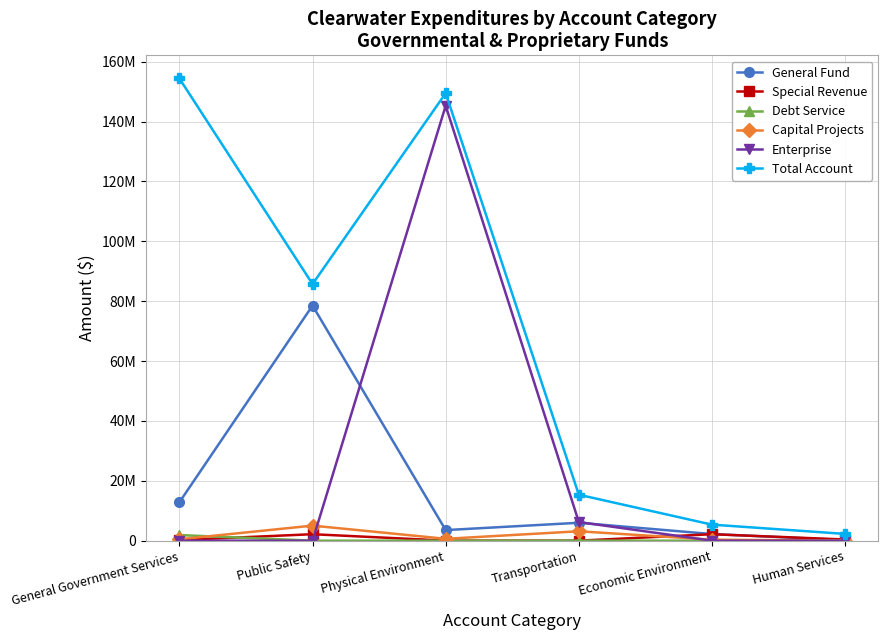

Which series has the largest total across all categories?

Total Account